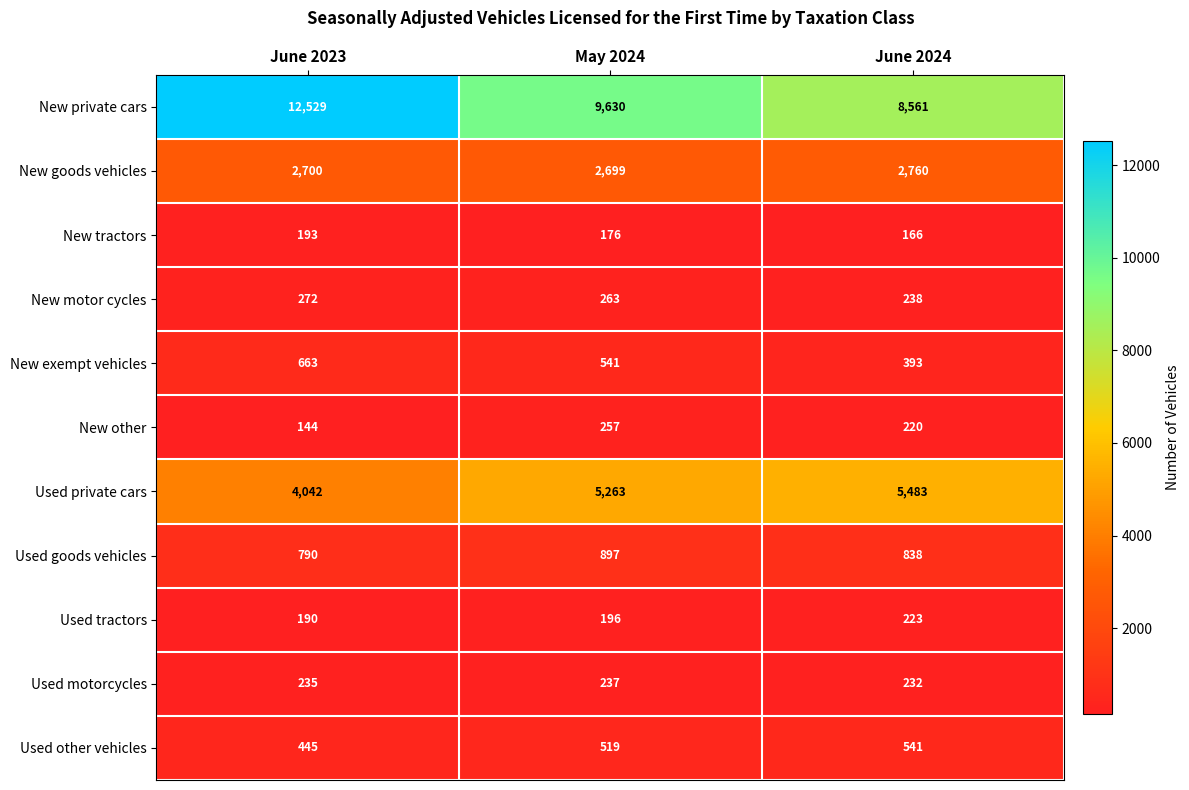

Which series has the largest total across all categories?

New private cars